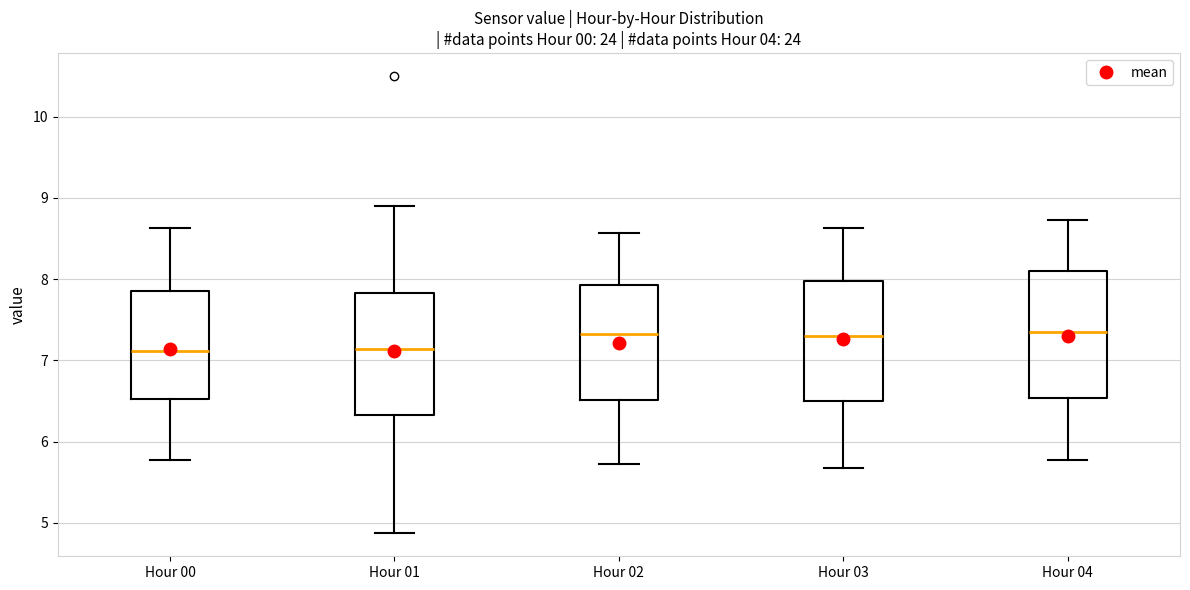

Reading left to right, read every box against the y-axis: the position of its median line, the range the box covers, and the ends of its whiskers. The values are not printed on the chart, so give them approximately, as read against the axis.

Hour 00: median 7.1, box 6.5 to 7.9, whiskers 5.8 to 8.6
Hour 01: median 7.1, box 6.3 to 7.8, whiskers 4.9 to 8.9
Hour 02: median 7.3, box 6.5 to 7.9, whiskers 5.7 to 8.6
Hour 03: median 7.3, box 6.5 to 8.0, whiskers 5.7 to 8.6
Hour 04: median 7.4, box 6.5 to 8.1, whiskers 5.8 to 8.7